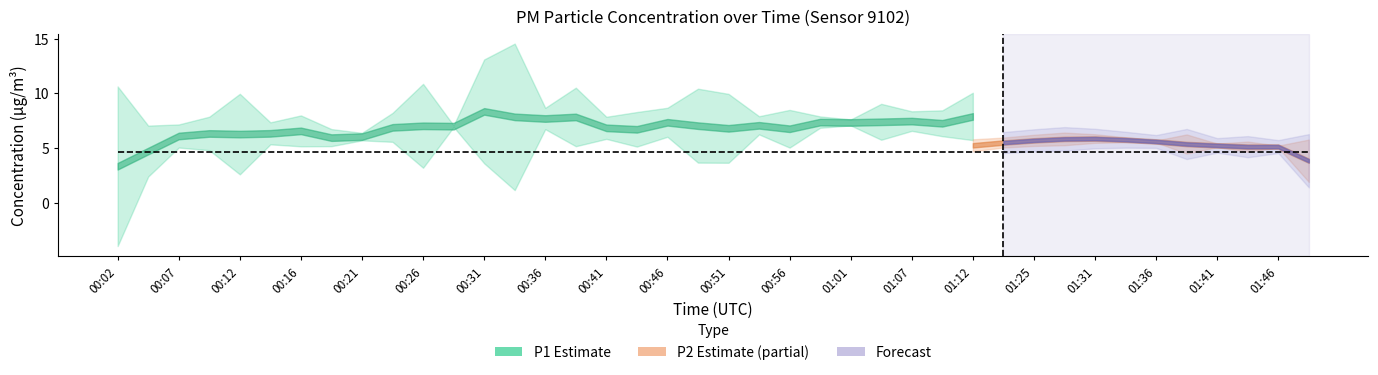

Does the chart have visible grid lines?

No